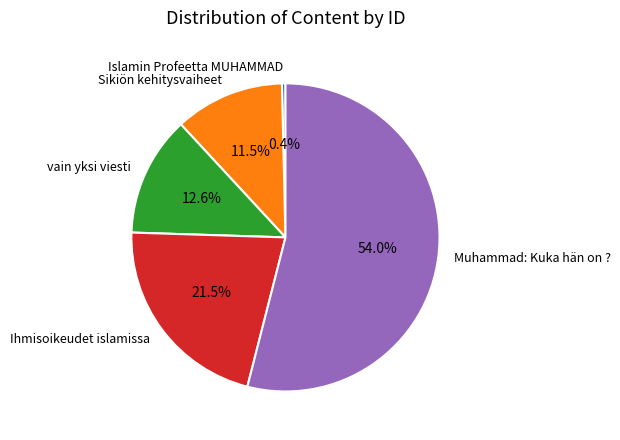

True or false: Muhammad: Kuka hän on ? accounts for 60% of the total.

False